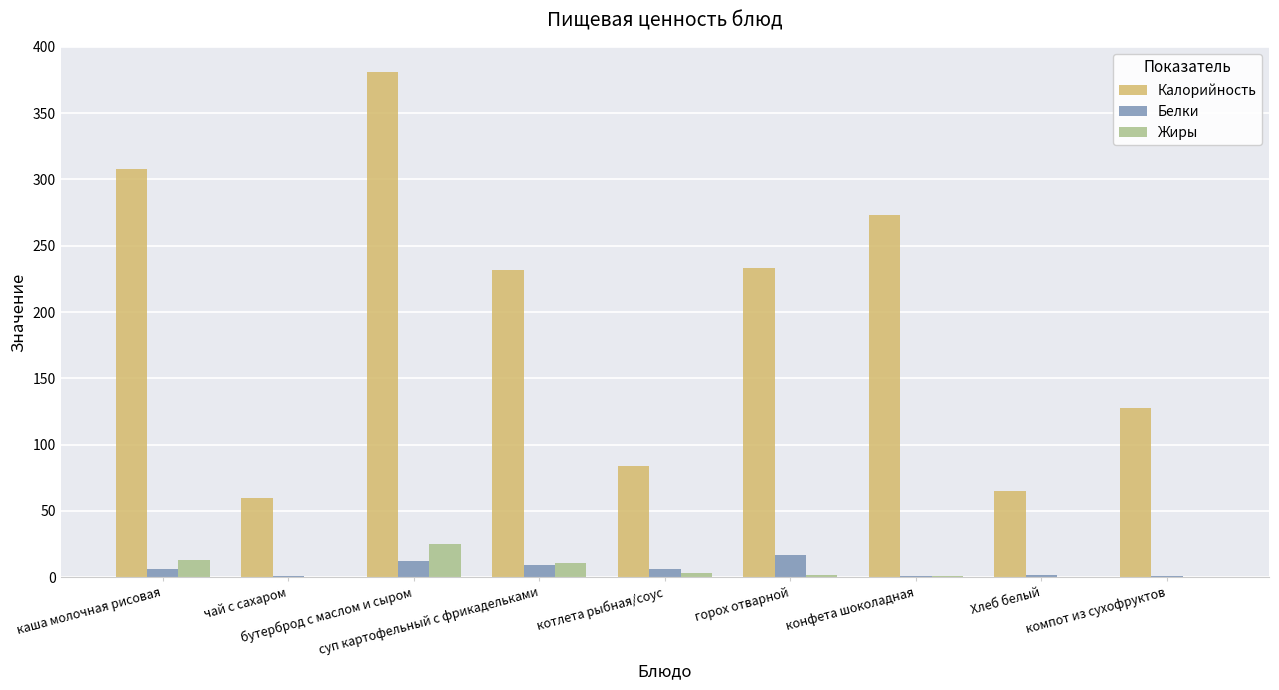

What is the greatest value displayed?

381